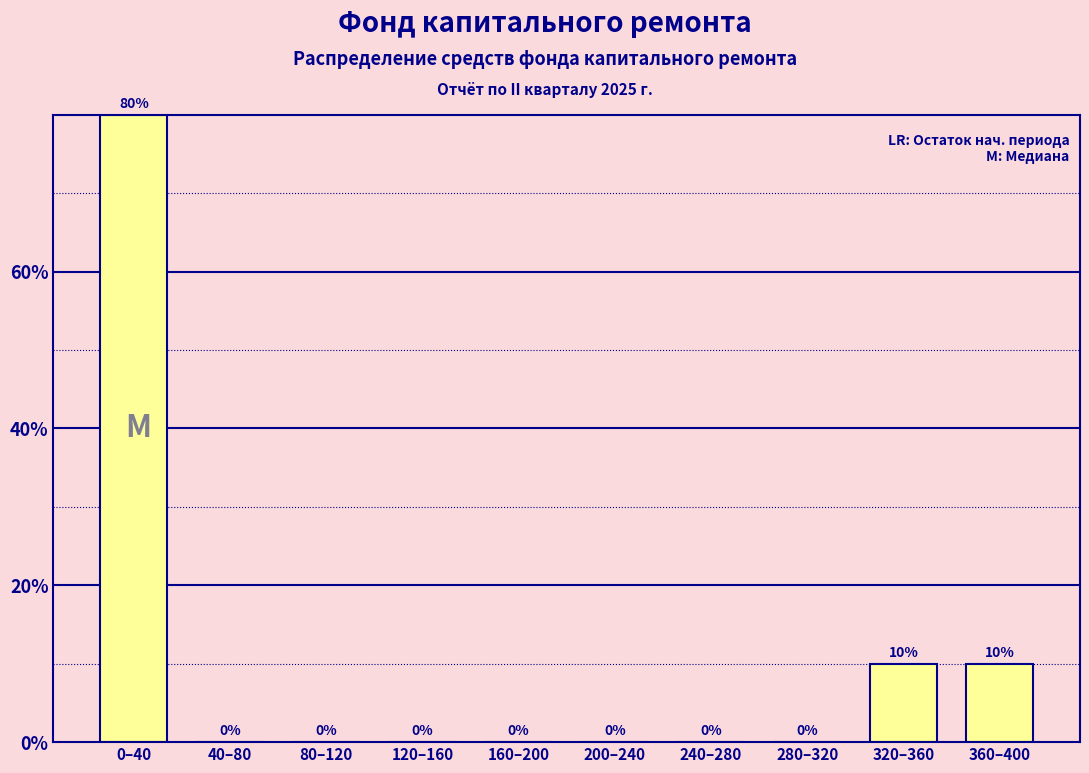

Reading right to left, transcribe all the data shown in this chart.

360–400=10	320–360=10	280–320=0	240–280=0	200–240=0	160–200=0	120–160=0	80–120=0	40–80=0	0–40=80